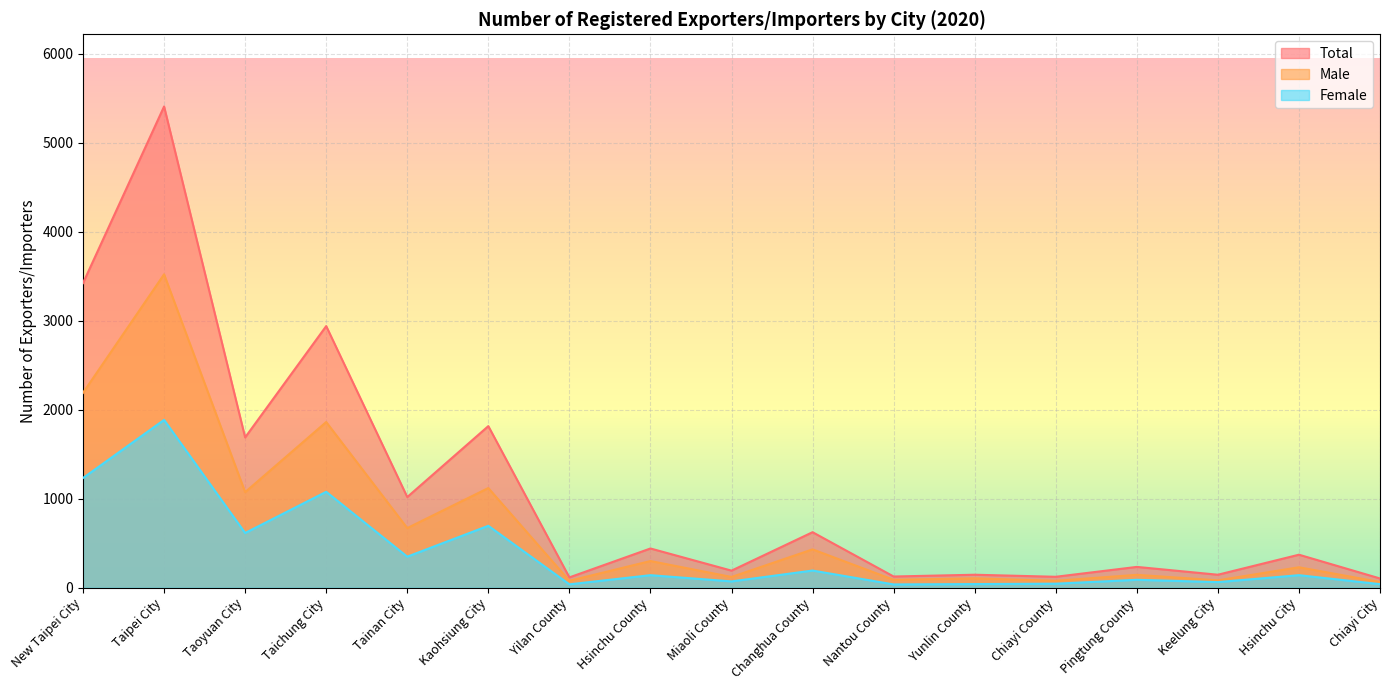

True or false: Total and Male intersect in this chart.

False